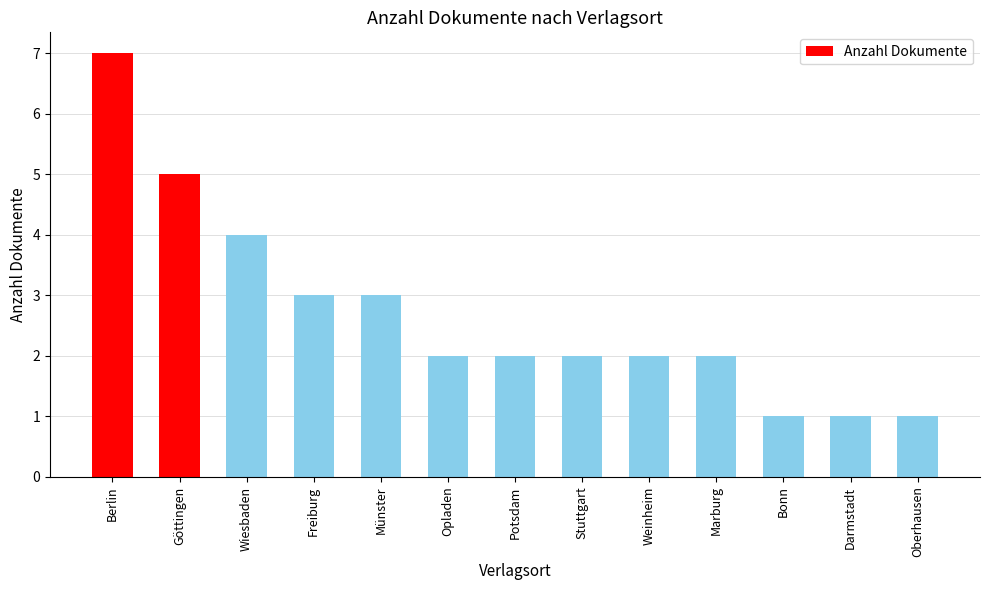

Which has a higher value, Potsdam or Oberhausen?

Potsdam